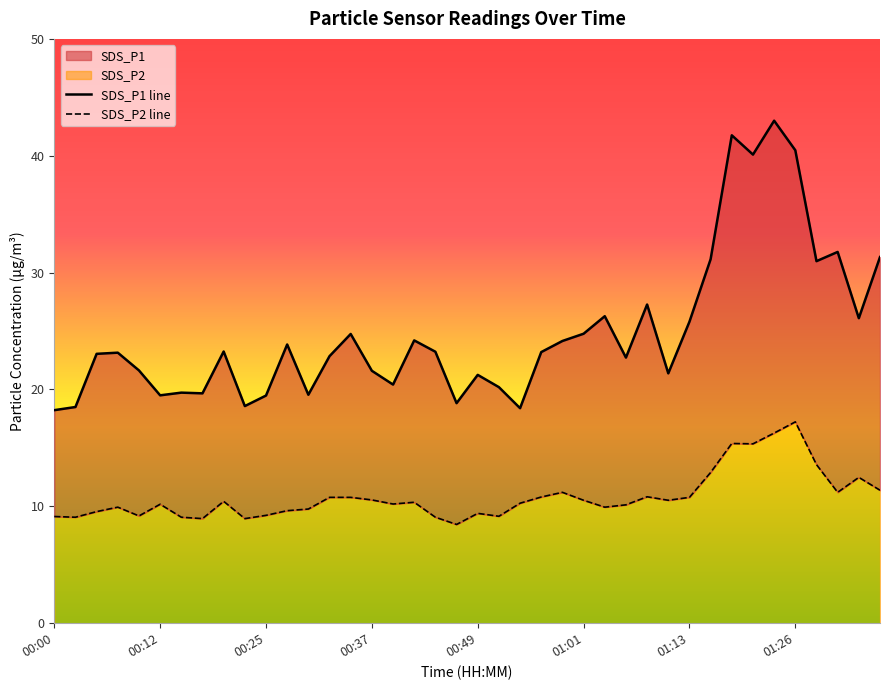

Which category has the lowest value in the SDS_P2 line series?

19